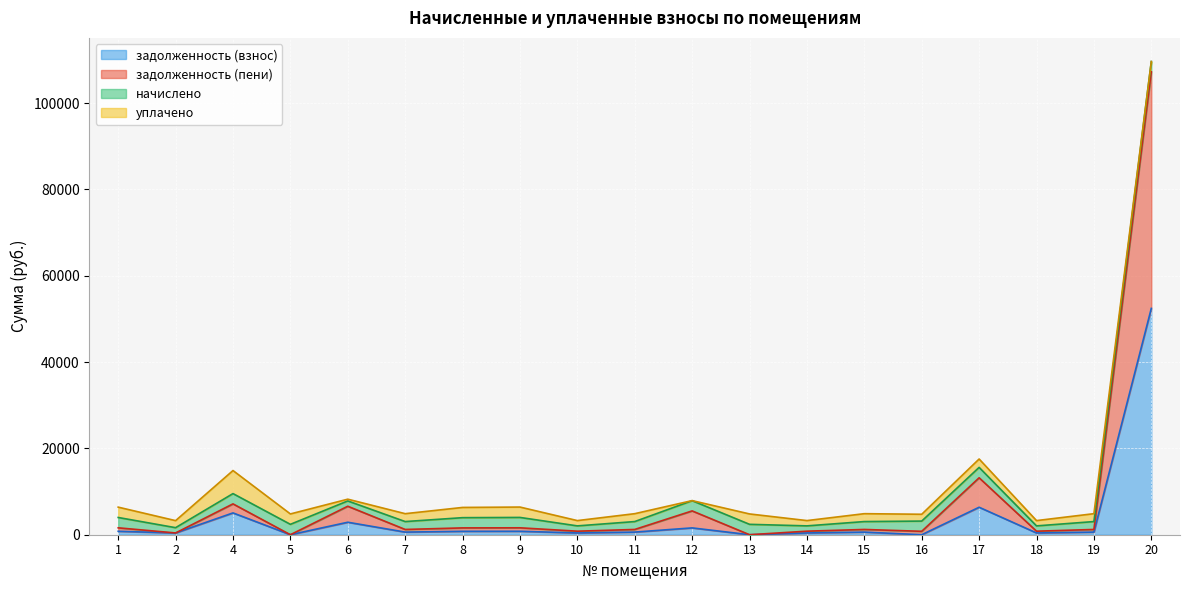

How many lines are shown in the chart?

4